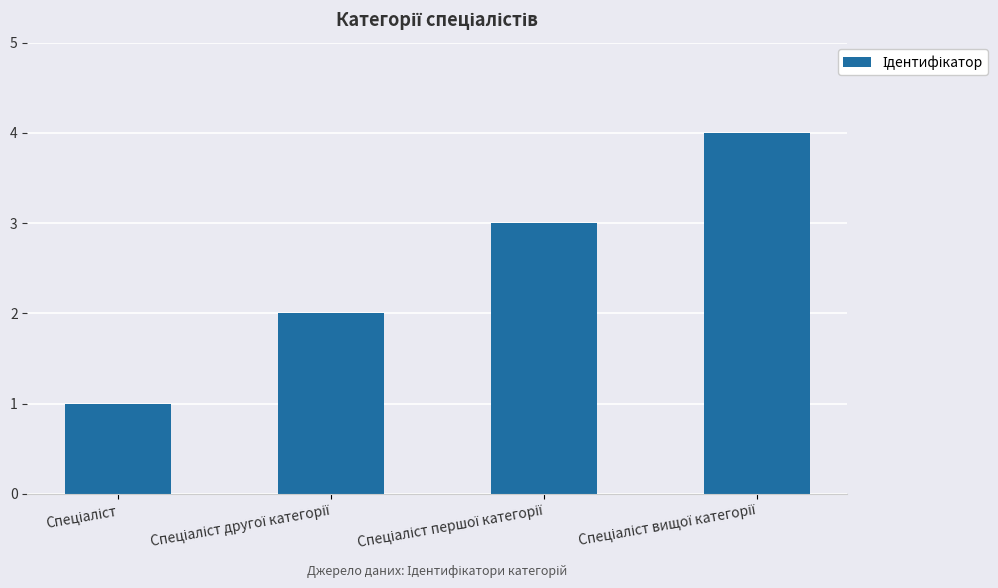

What is the sum of all values?

10